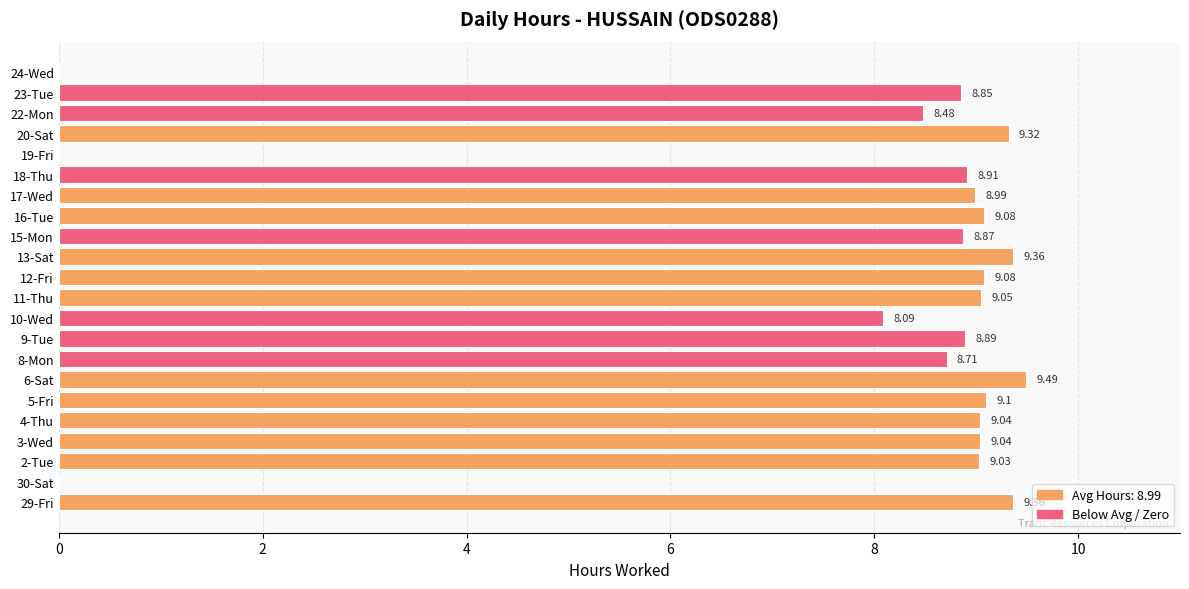

Between 16-Tue and 2-Tue, which is larger?

16-Tue